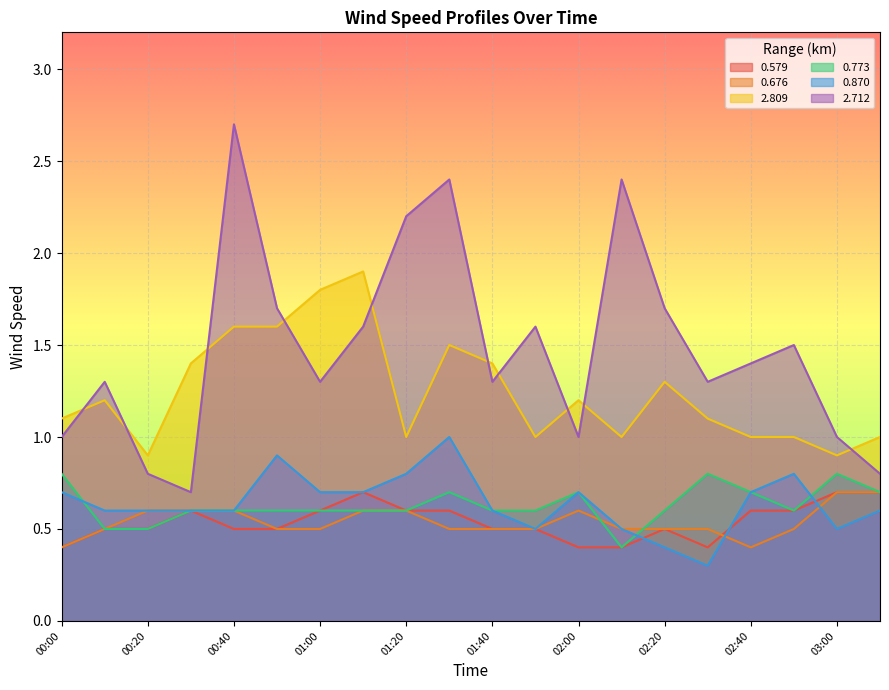

Is the value of 2.712 at 02:40 greater than the value of 0.579 at 00:10?

Yes